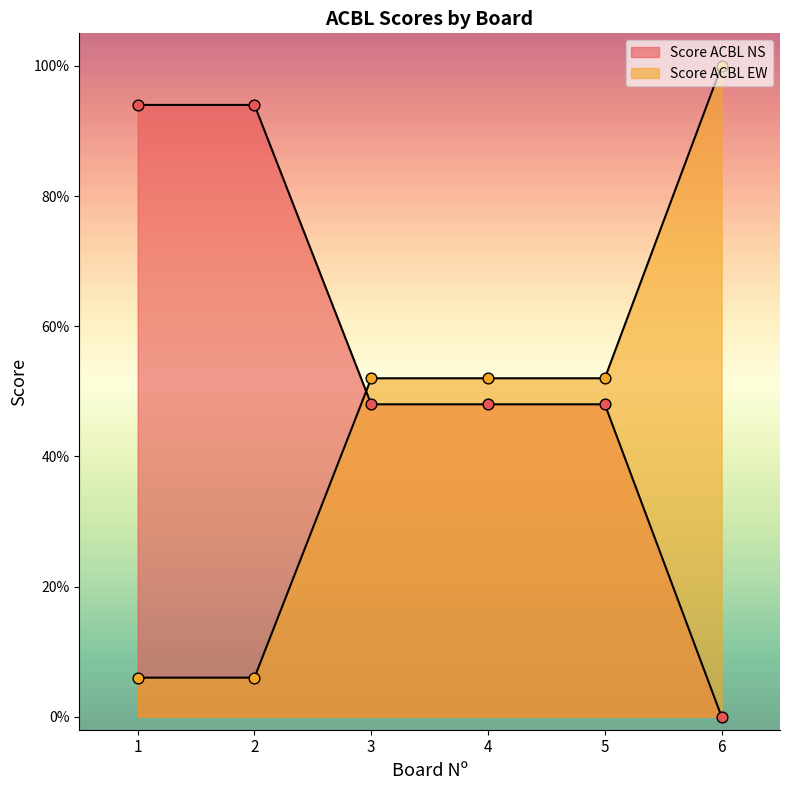

What are all the series names shown in the legend?

Score ACBL NS, Score ACBL EW